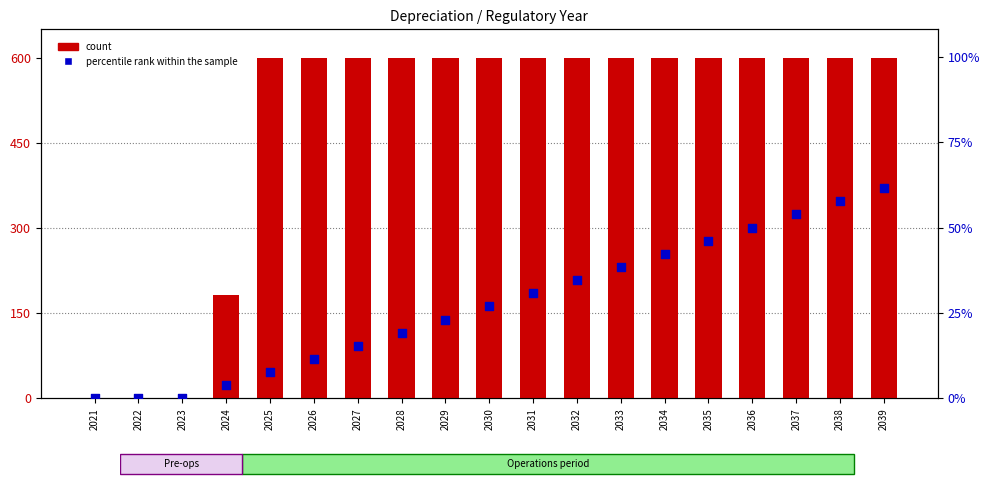

At how many categories does at least one series exceed 106?

16